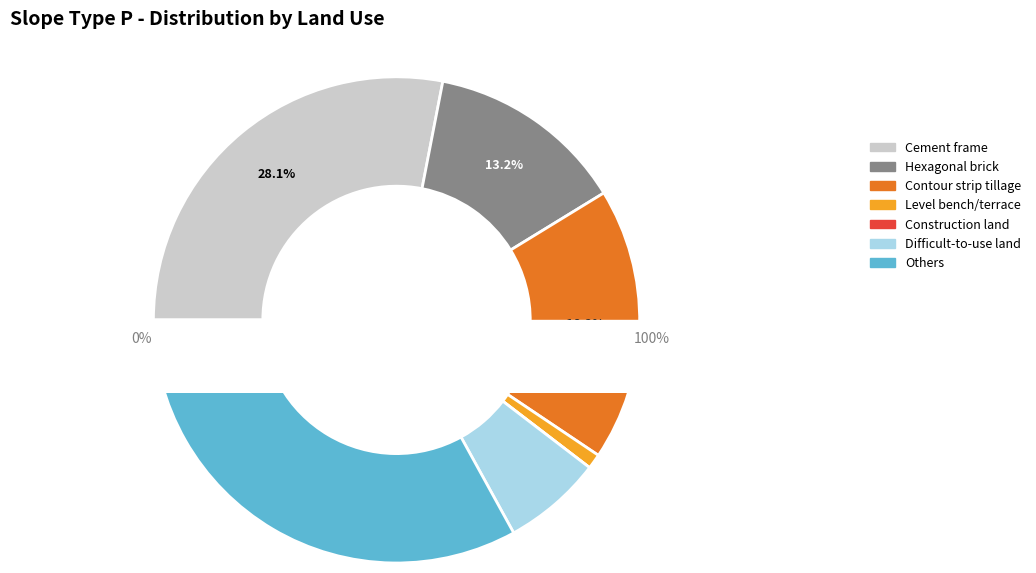

What is the change in value from Contour strip tillage to Difficult-to-use land?

-0.4